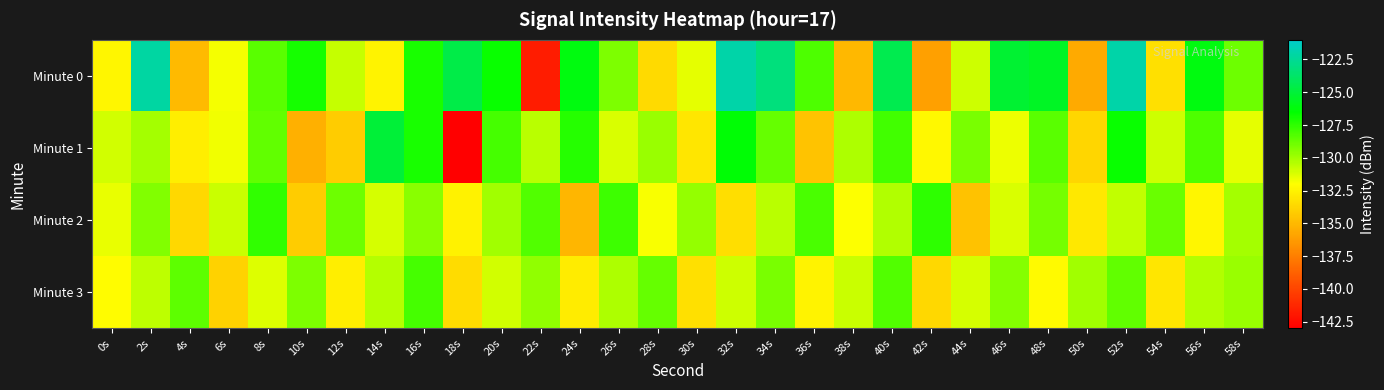

Reading left to right, list all the values displayed in this chart.

Minute 0: 0s=-132.4	2s=-122.1	4s=-135.0	6s=-131.7	8s=-128.4	10s=-127.0	12s=-130.8	14s=-132.5	16s=-127.0	18s=-124.6	20s=-126.7	22s=-141.7	24s=-126.1	26s=-129.2	28s=-133.6	30s=-131.4	32s=-122.0	34s=-123.2	36s=-128.1	38s=-135.1	40s=-124.4	42s=-136.1	44s=-131.0	46s=-125.2	48s=-125.5	50s=-135.7	52s=-122.0	54s=-133.3	56s=-126.2	58s=-128.9
Minute 1: 0s=-131.0	2s=-130.1	4s=-132.8	6s=-131.7	8s=-128.6	10s=-135.4	12s=-134.2	14s=-125.0	16s=-127.1	18s=-142.9	20s=-128.0	22s=-130.5	24s=-127.3	26s=-131.2	28s=-129.8	30s=-133.1	32s=-126.4	34s=-128.7	36s=-134.5	38s=-130.2	40s=-127.9	42s=-132.3	44s=-129.1	46s=-131.6	48s=-128.4	50s=-133.8	52s=-126.7	54s=-130.9	56s=-128.2	58s=-131.4
Minute 2: 0s=-131.5	2s=-129.3	4s=-133.7	6s=-130.8	8s=-127.6	10s=-134.2	12s=-128.9	14s=-131.1	16s=-129.5	18s=-132.6	20s=-130.0	22s=-128.3	24s=-135.1	26s=-127.8	28s=-131.9	30s=-129.7	32s=-133.4	34s=-130.5	36s=-128.1	38s=-132.0	40s=-130.3	42s=-127.5	44s=-134.6	46s=-131.2	48s=-129.0	50s=-133.0	52s=-130.7	54s=-128.8	56s=-132.4	58s=-130.1
Minute 3: 0s=-132.1	2s=-130.6	4s=-128.5	6s=-133.9	8s=-131.3	10s=-129.2	12s=-132.7	14s=-130.4	16s=-128.0	18s=-133.5	20s=-131.0	22s=-129.6	24s=-132.8	26s=-130.2	28s=-128.7	30s=-133.3	32s=-130.9	34s=-129.1	36s=-132.5	38s=-130.8	40s=-128.3	42s=-133.7	44s=-131.1	46s=-129.4	48s=-132.2	50s=-130.0	52s=-128.6	54s=-133.1	56s=-130.3	58s=-129.8